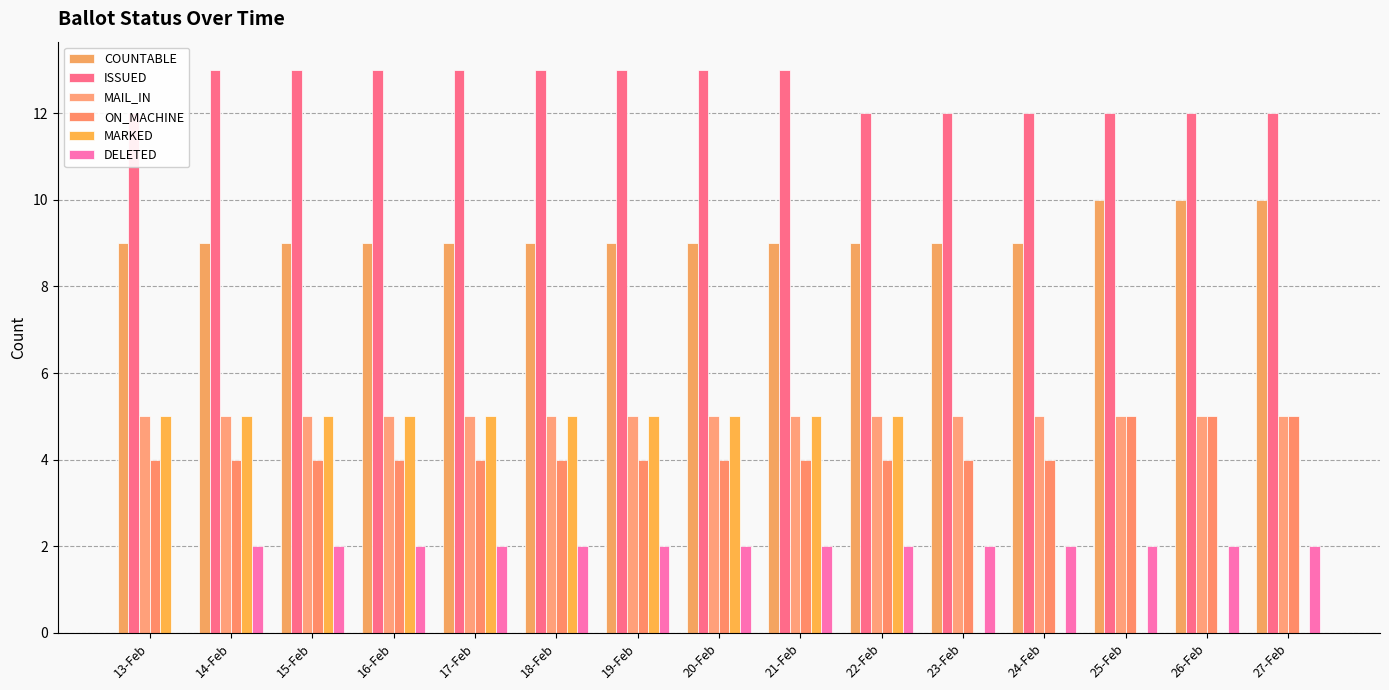

How many distinct data groups are displayed?

6